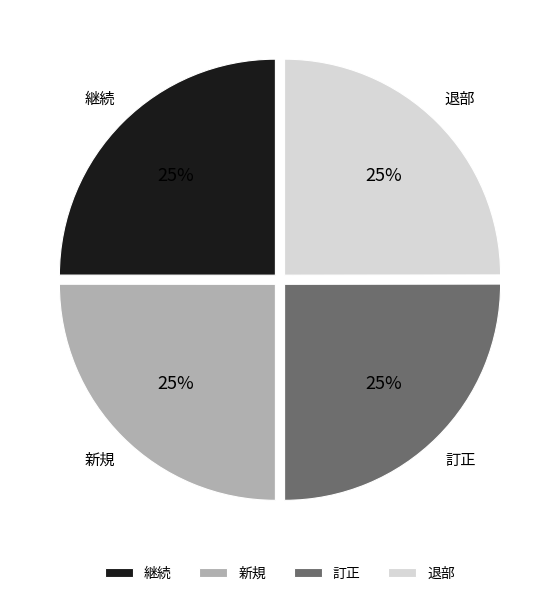

To the nearest percent, what portion does 新規 represent?

25%